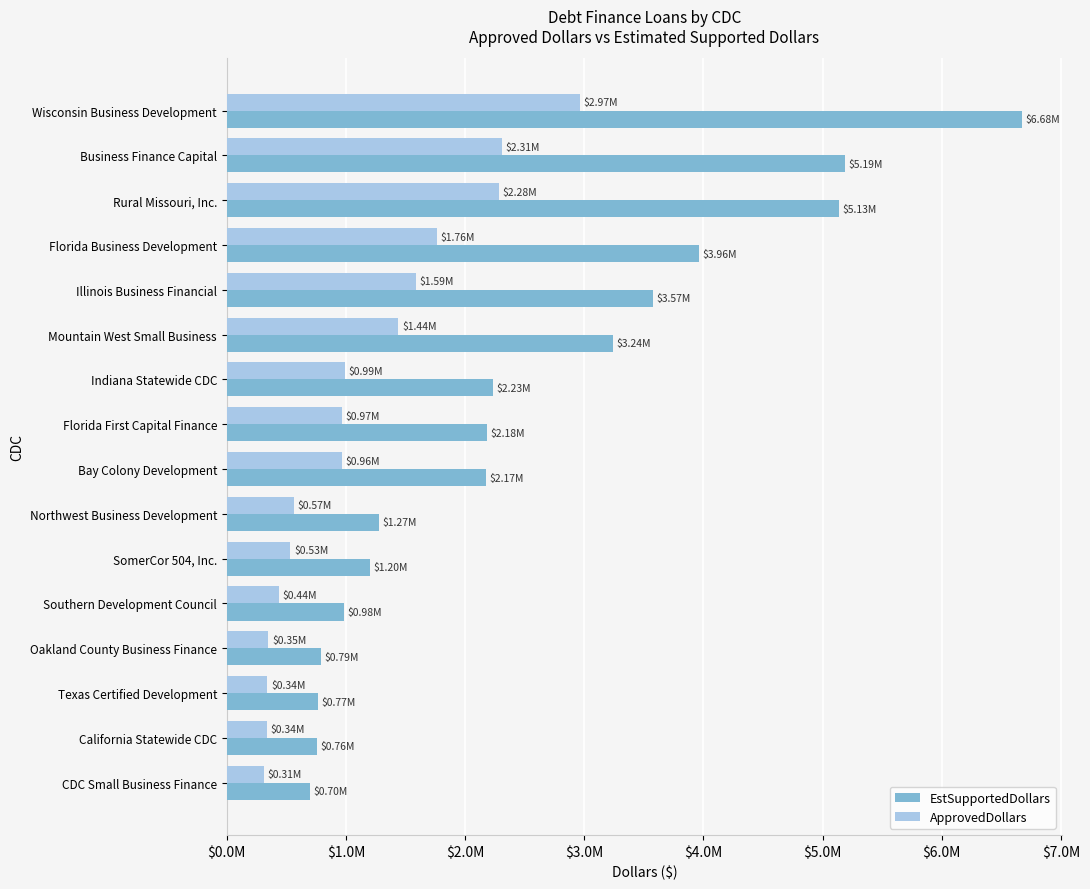

What are all the series names shown in the legend?

EstSupportedDollars, ApprovedDollars